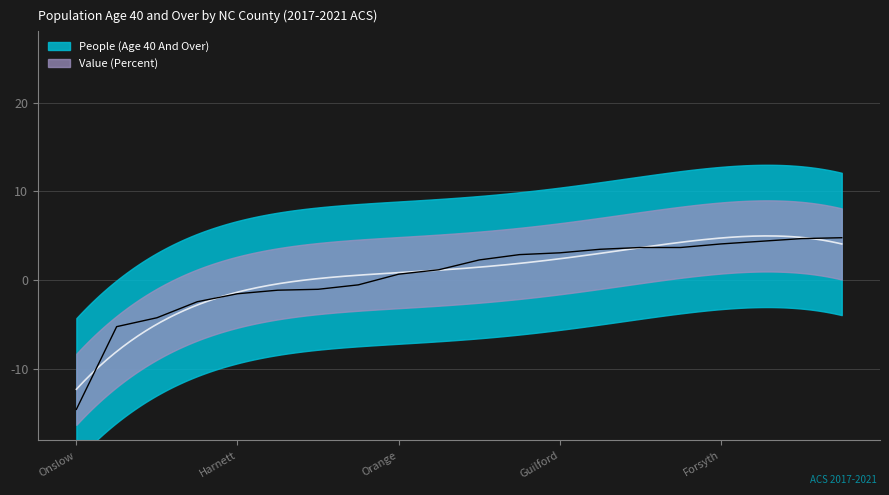

List the labels in order of value, largest first.

Jackson, Alamance, Union, Forsyth, Johnston, Craven, Wayne, Guilford, Cabarrus, Robeson, Wake, Orange, Durham, Mecklenburg, Watauga, Harnett, Pitt, Hoke, Cumberland, Onslow